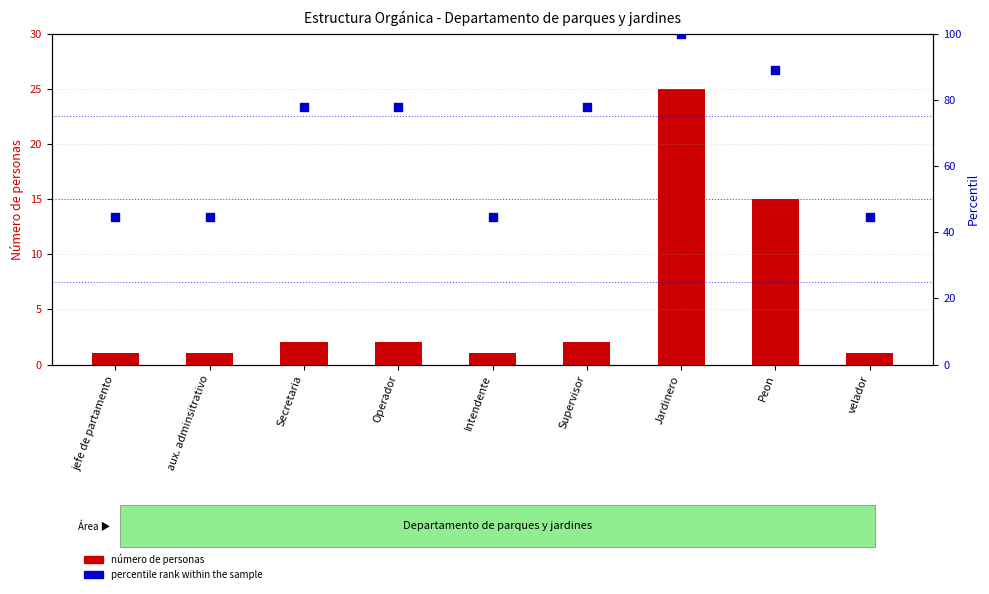

At how many categories does at least one series exceed 86?

2